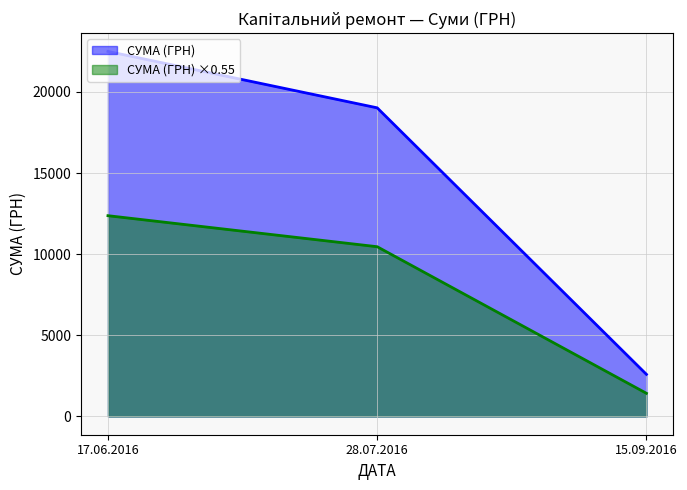

What is the change in value from 28.07.2016 to 17.06.2016?

+3476.5